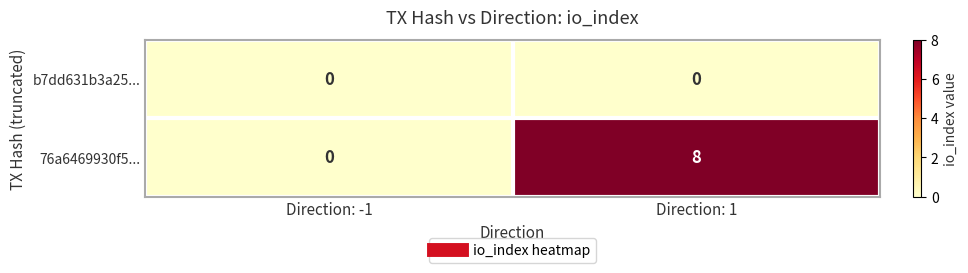

At Direction: 1, list the series in order from largest to smallest.

76a6469930f5..., b7dd631b3a25...